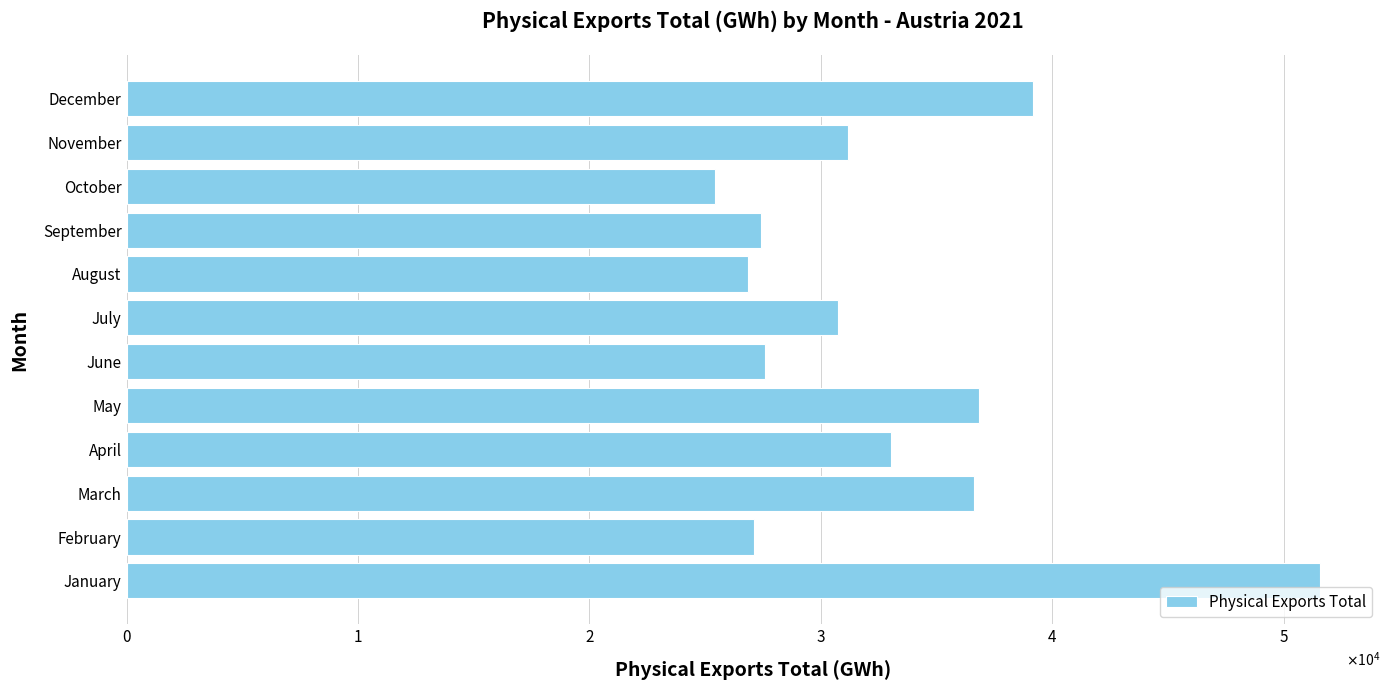

Does the chart contain any negative values?

No